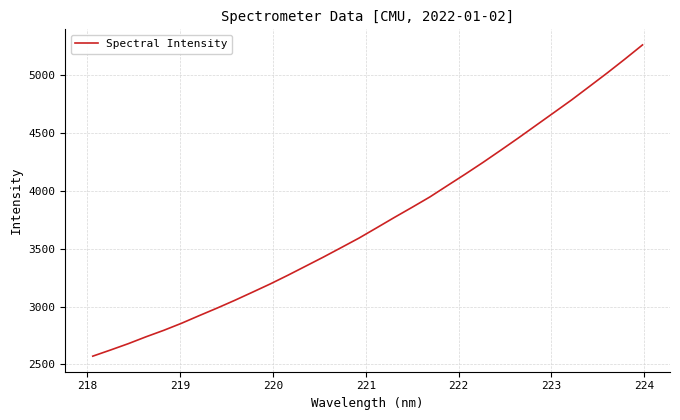

What is the difference between the second highest and minimum values?

2564.1